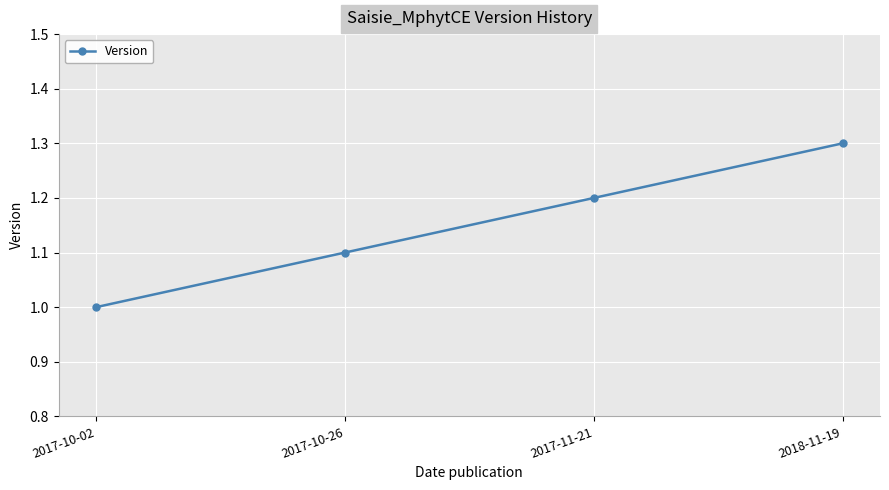

How many distinct data groups are displayed?

1